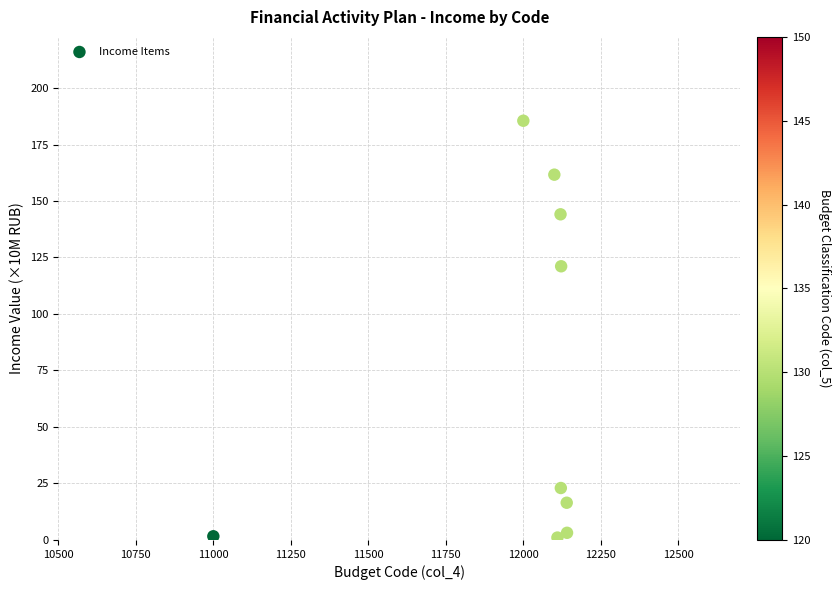

What is the average X value?

11983.8